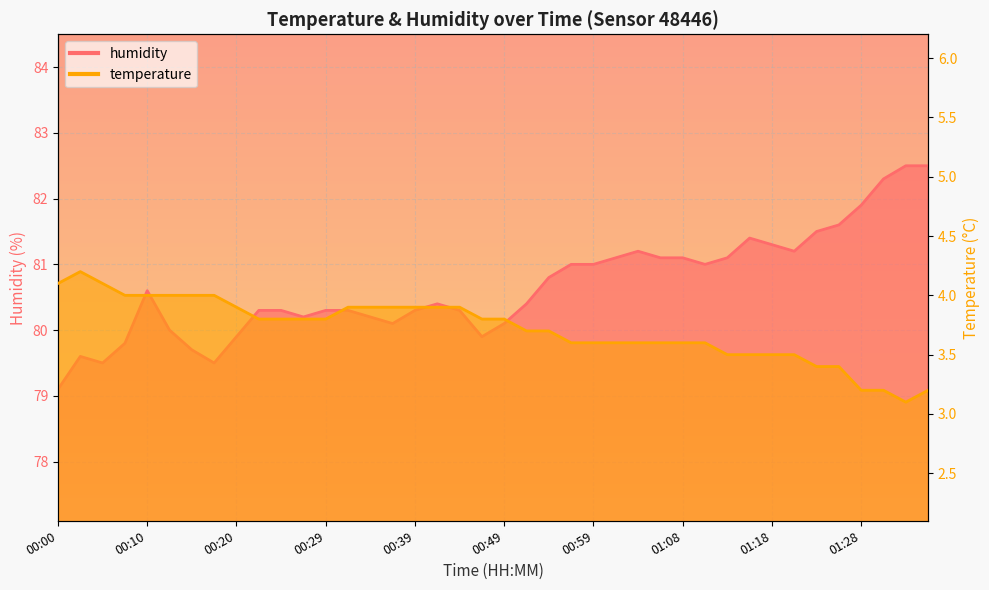

What is the sum of all humidity values?

3226.4